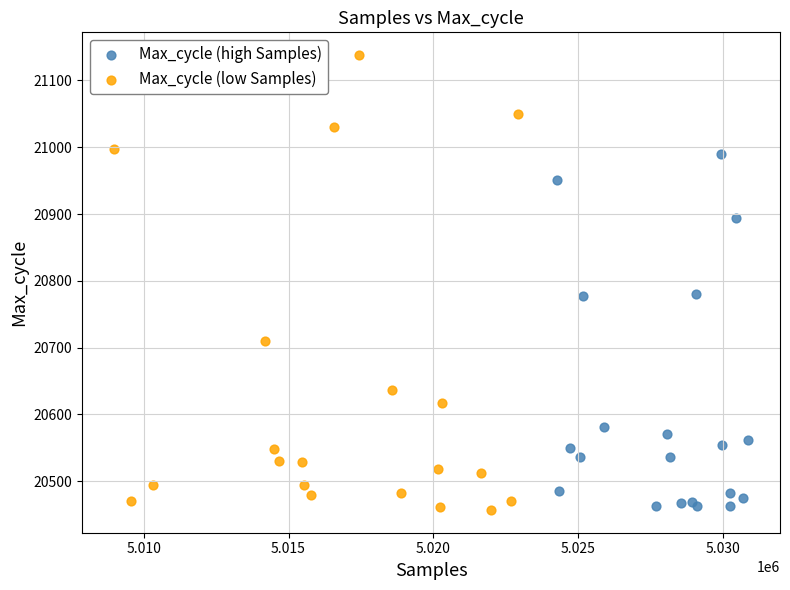

Which series contains the highest Y value?

Max_cycle (low Samples)